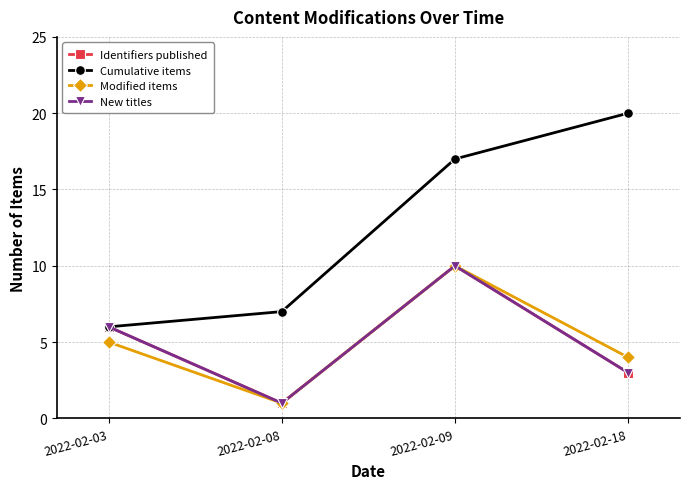

True or false: Cumulative items and New titles intersect in this chart.

False